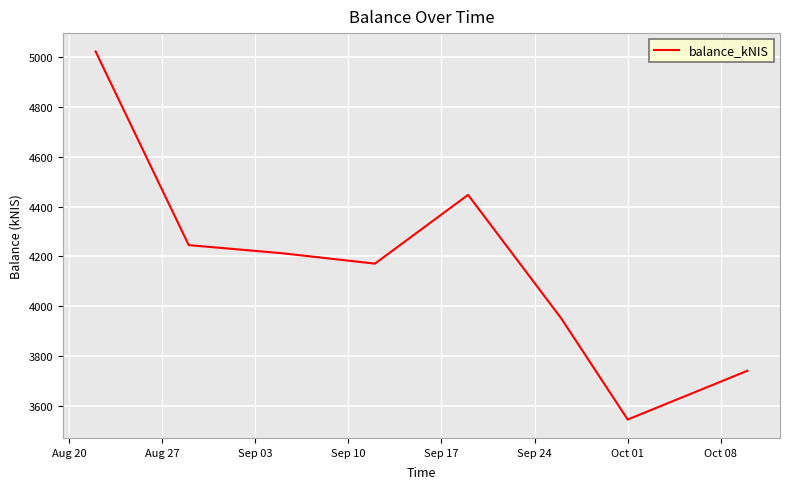

True or false: there are more than 0 points higher than both neighbors.

True